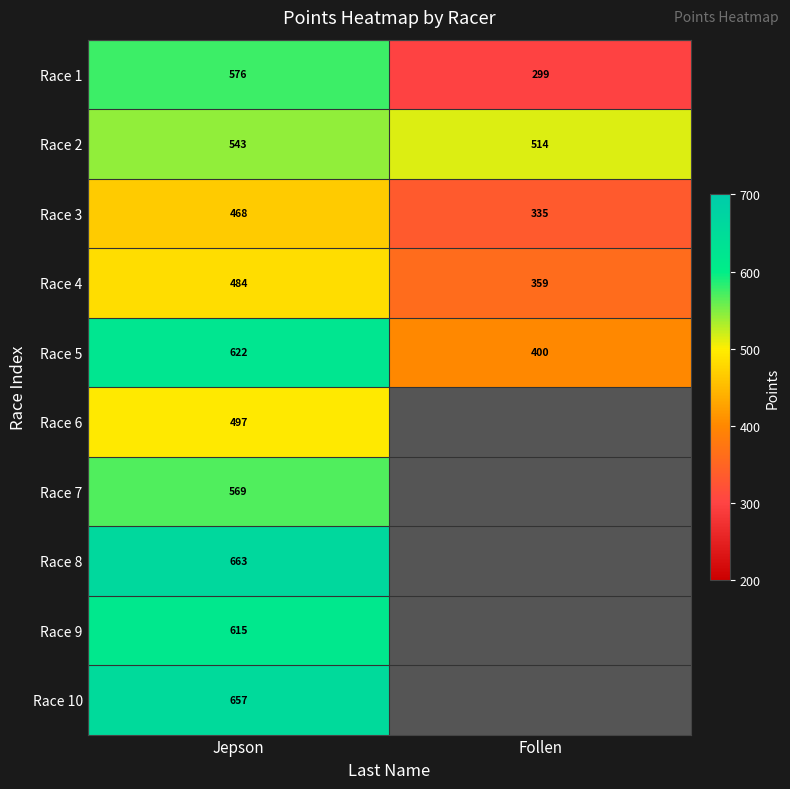

Which category has the highest value in the Race 4 series?

Jepson